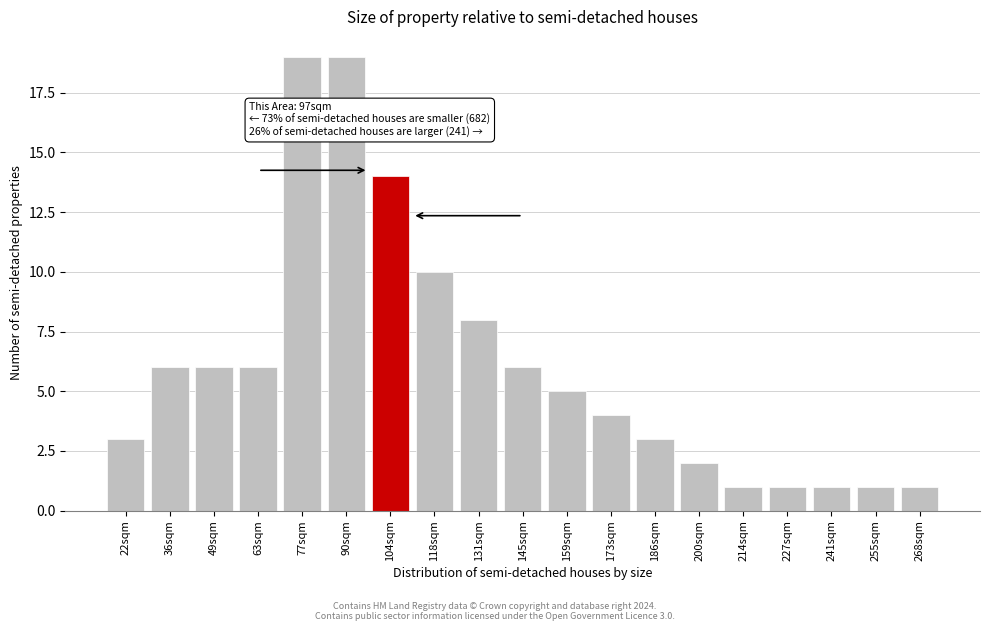

Reading right to left, list all the values displayed in this chart.

268sqm=1	255sqm=1	241sqm=1	227sqm=1	214sqm=1	200sqm=2	186sqm=3	173sqm=4	159sqm=5	145sqm=6	131sqm=8	118sqm=10	104sqm=14	90sqm=19	77sqm=19	63sqm=6	49sqm=6	36sqm=6	22sqm=3